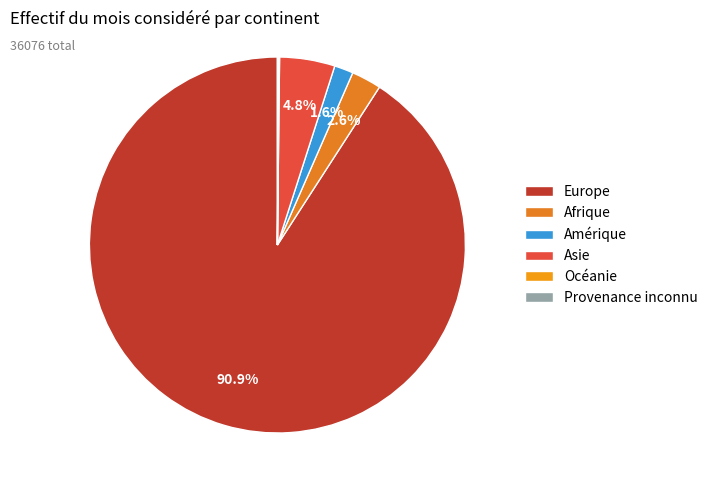

What is the change in value from Europe to Océanie?

-32755